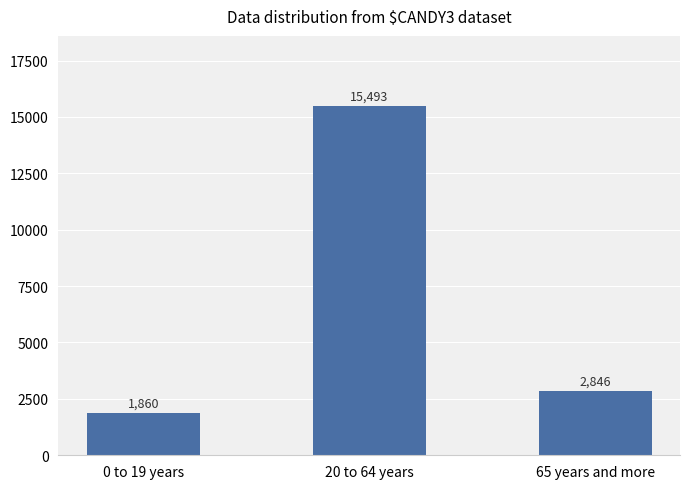

How many distinct data groups are displayed?

1